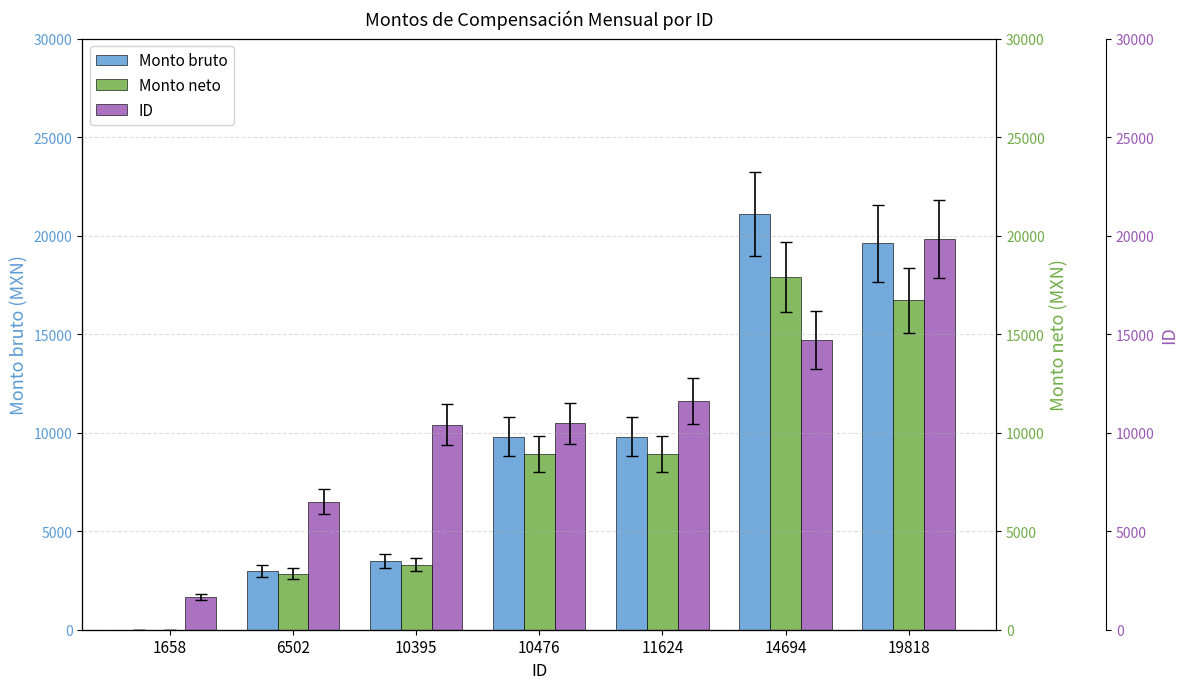

Read the Monto neto value at 6502.

2833.9